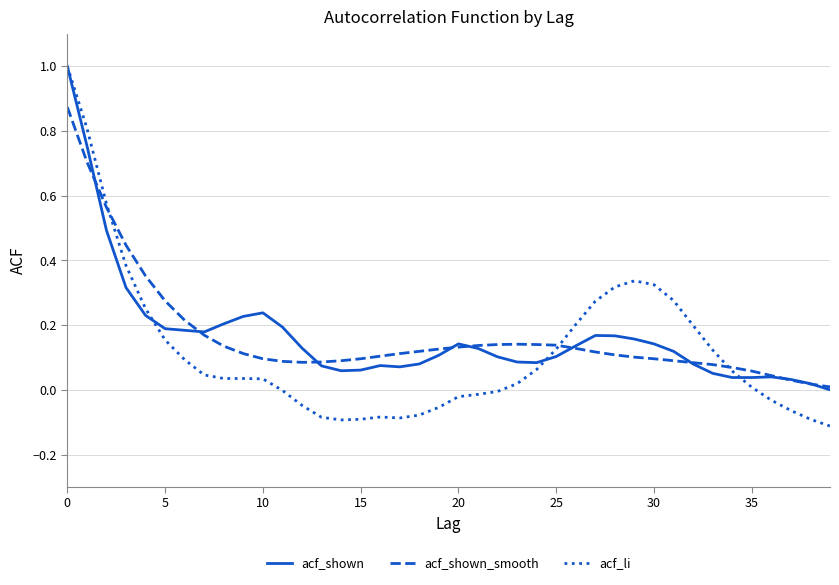

What is the greatest value displayed?

1.0